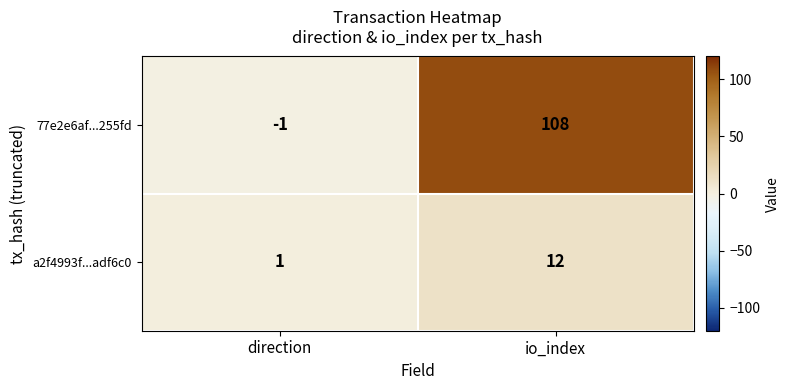

Read the 77e2e6af...255fd value at io_index.

108